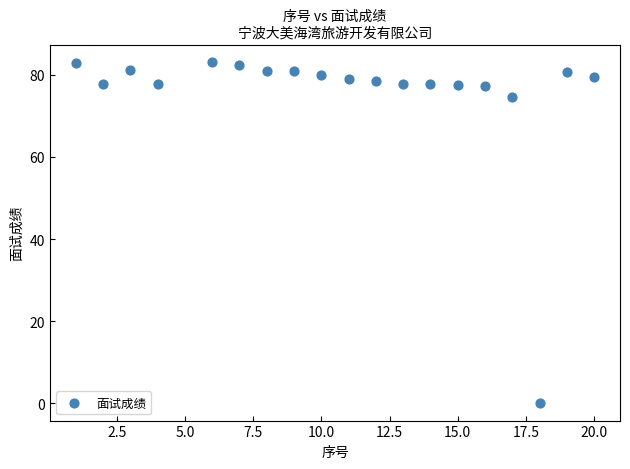

What Y value in the scatter plot is closest to 41?

74.6